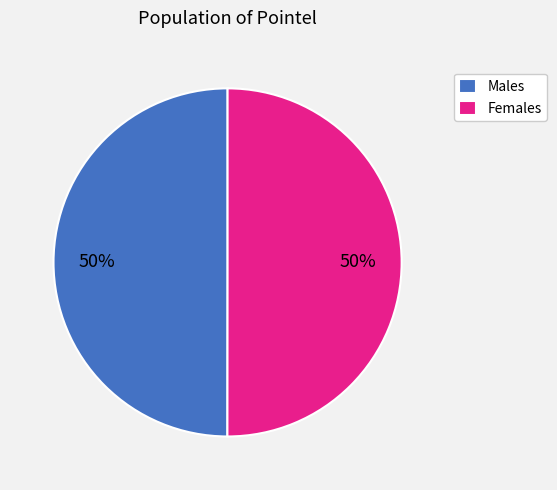

How many segments does this pie chart have?

2